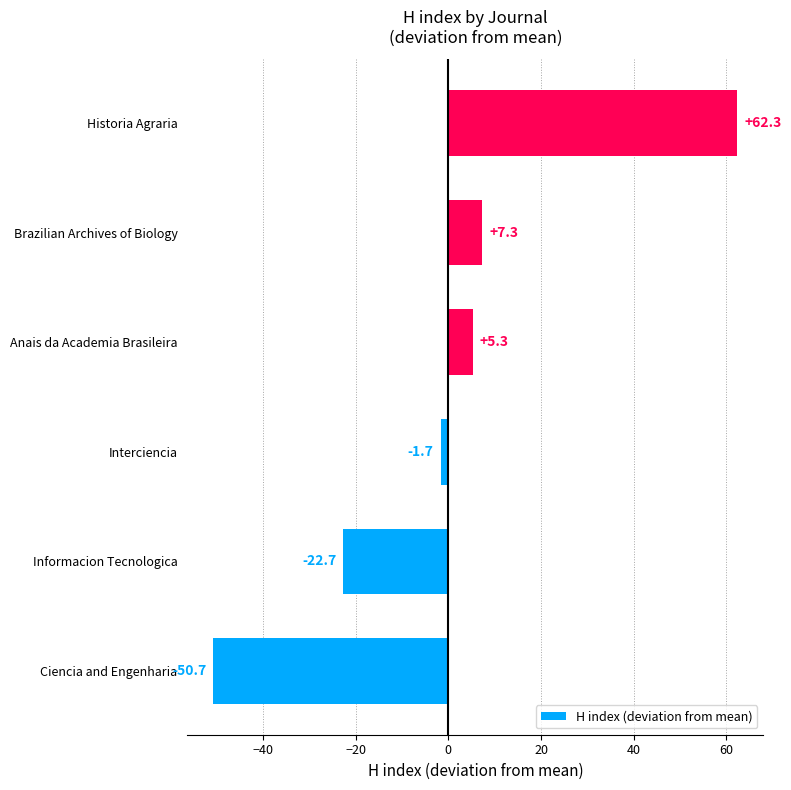

How many bars are there in total?

6